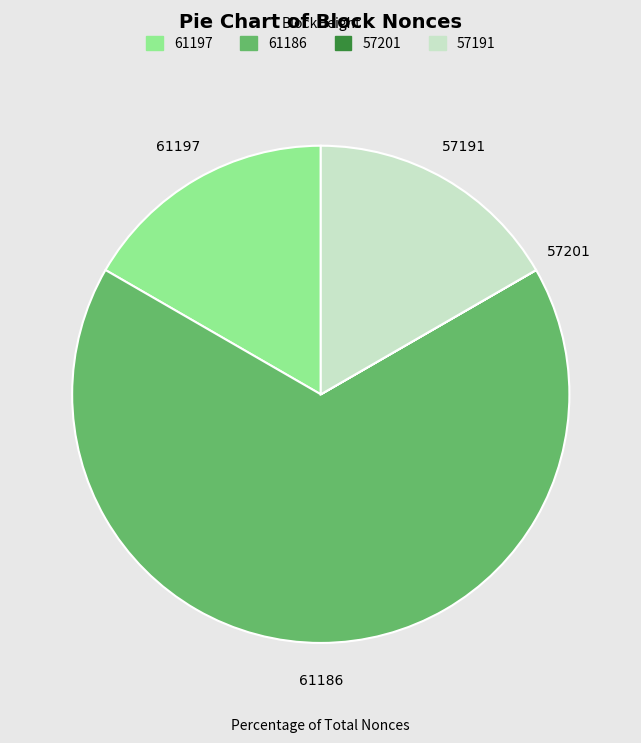

Which slice is the largest?

61186